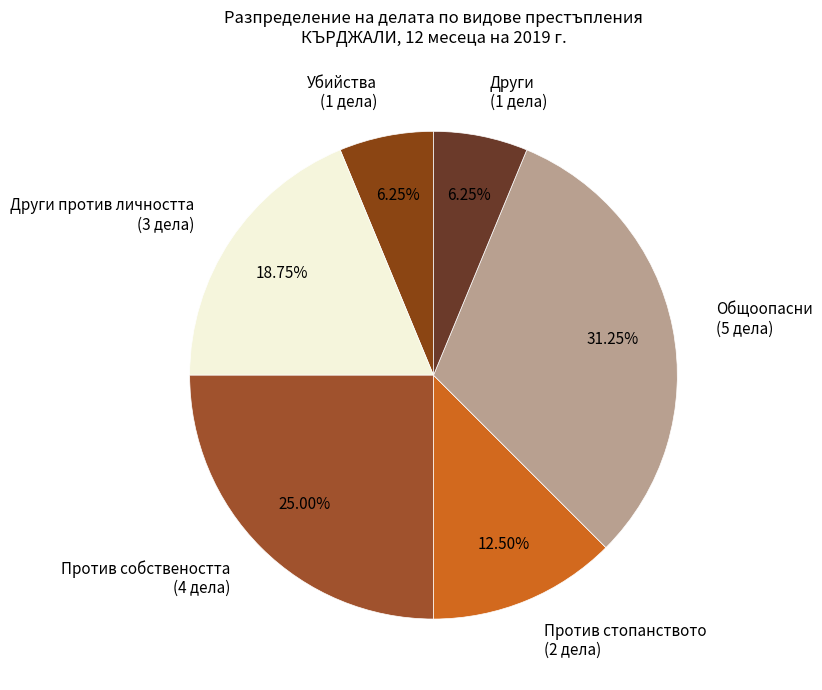

Is Против стопанството the majority of the pie?

No